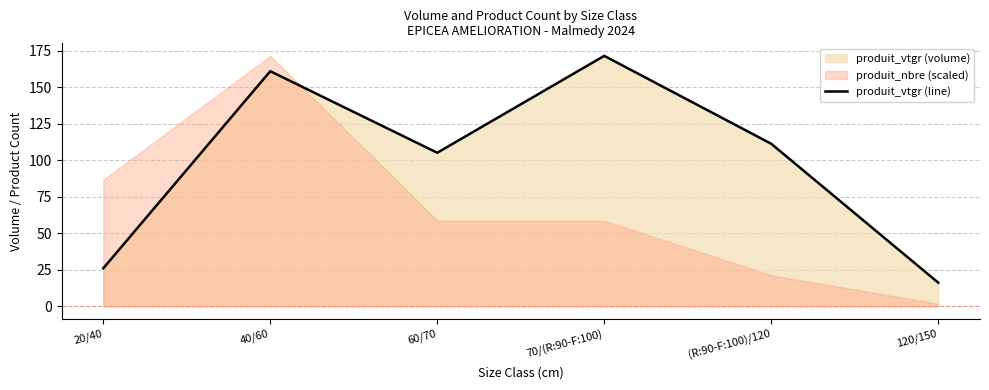

List the labels in order of value, largest first.

70/(R:90-F:100), 40/60, (R:90-F:100)/120, 60/70, 20/40, 120/150